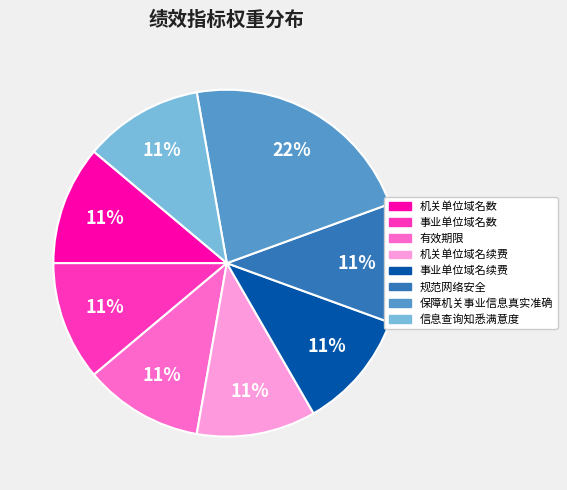

Count the number of slices in the pie.

8